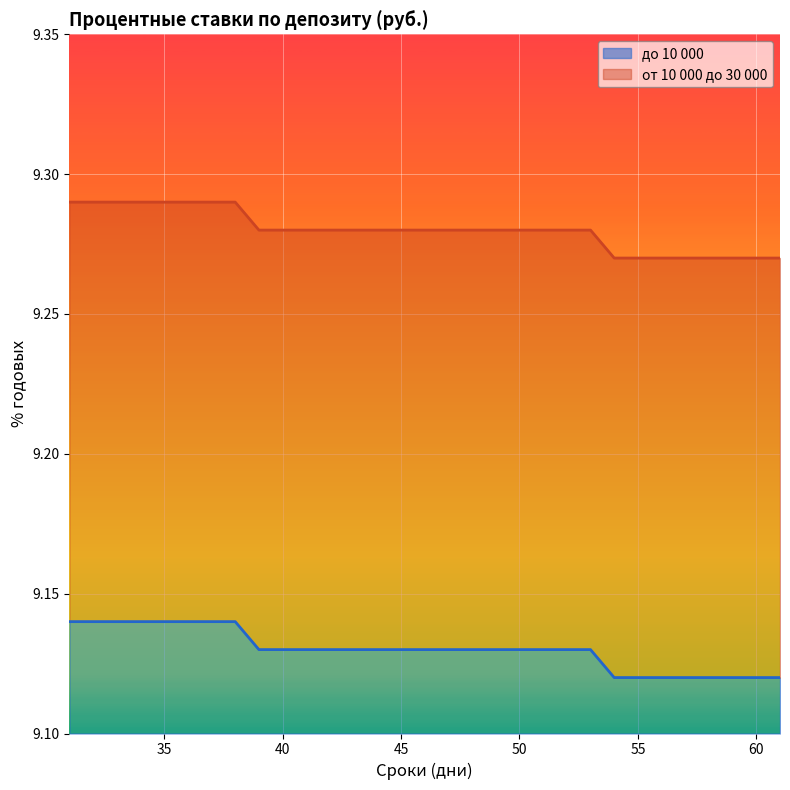

What are all the series names shown in the legend?

до 10 000, от 10 000 до 30 000